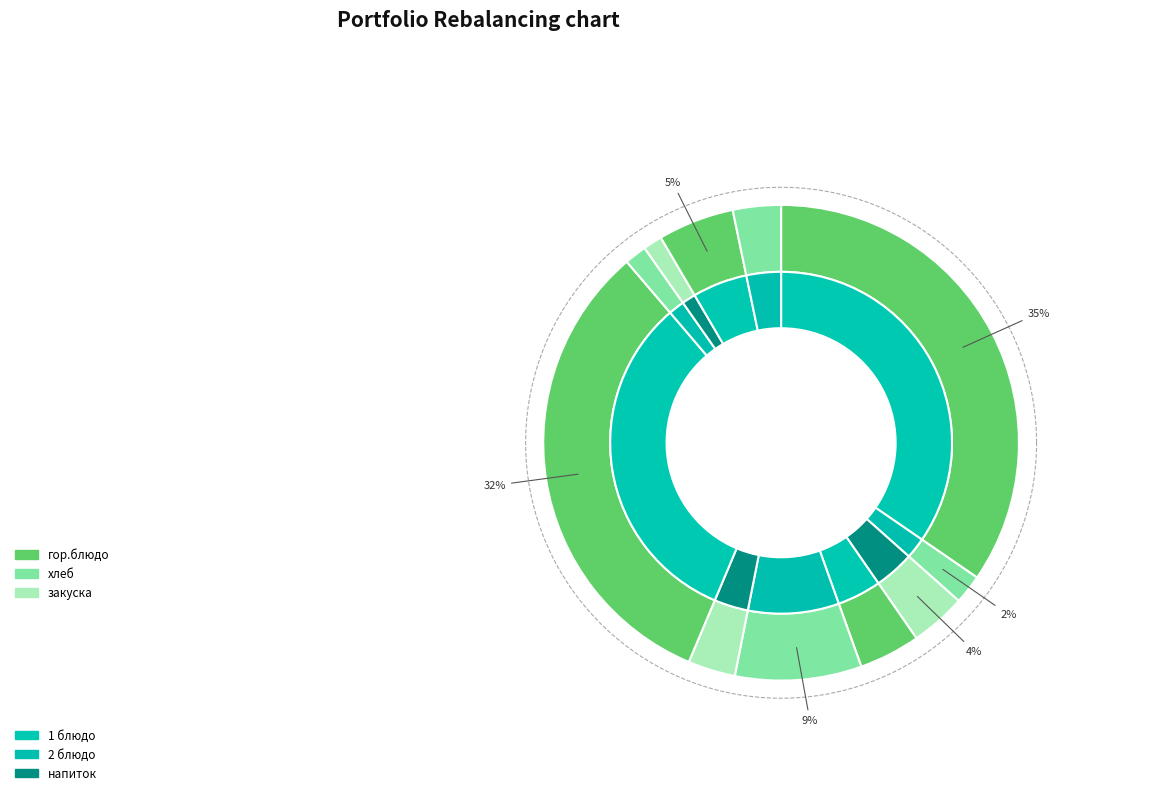

Is it true that гор.блюдо is 35% of the pie?

True